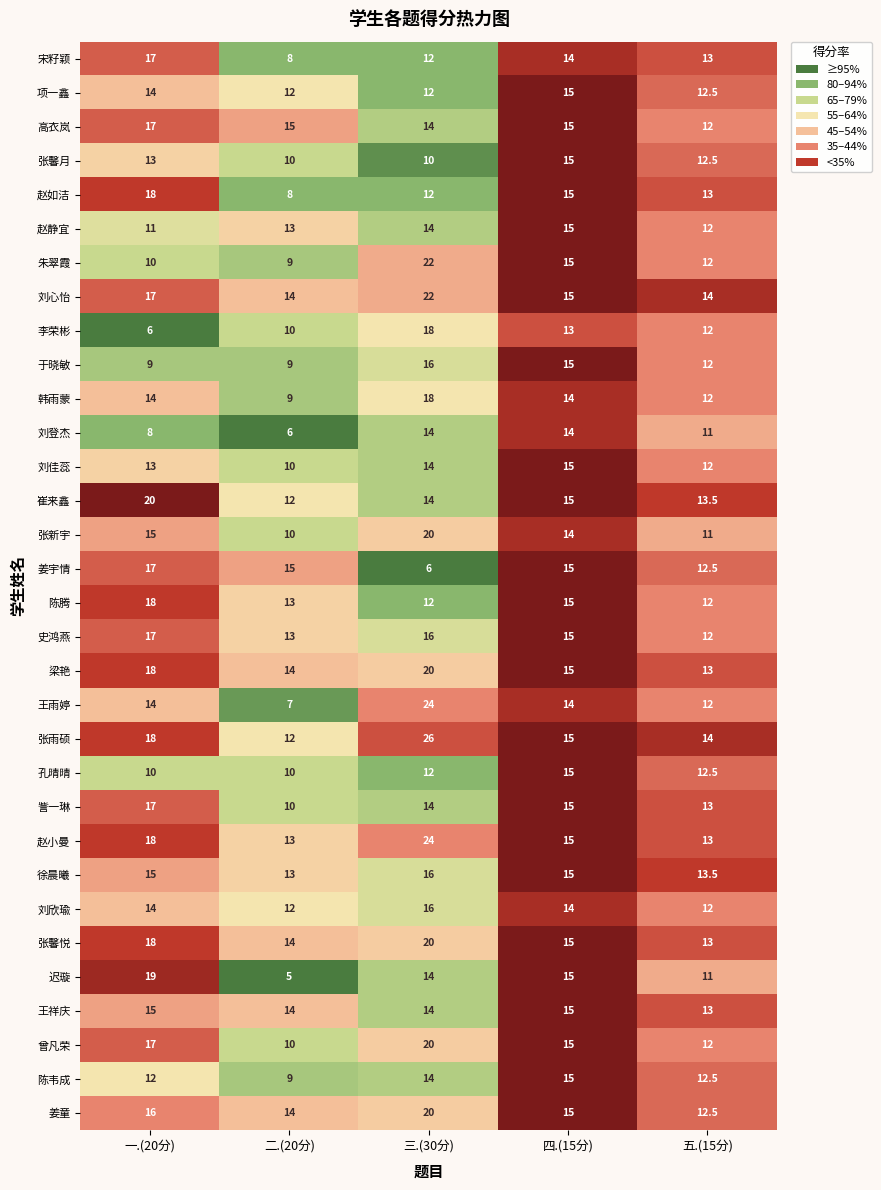

Which category has the highest value in the 王雨婷 series?

三.(30分)